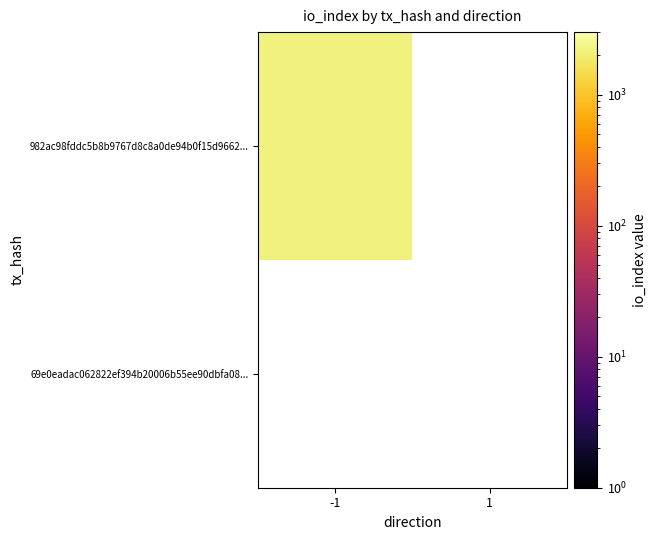

At which category is the sum across all series the highest?

-1